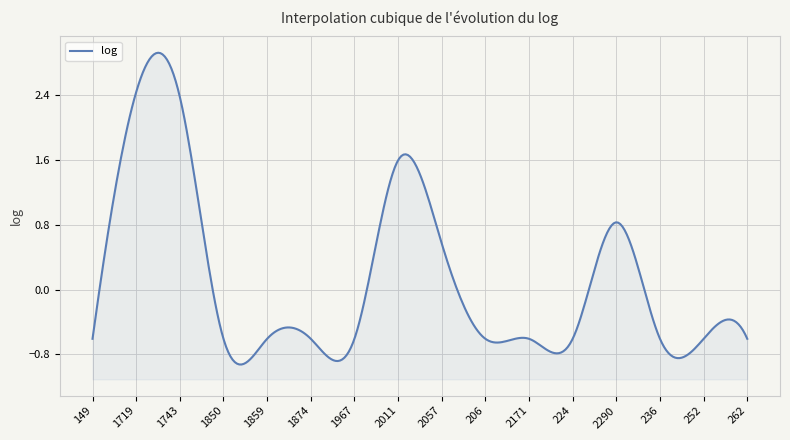

Which label corresponds to the smallest value in the chart?

149